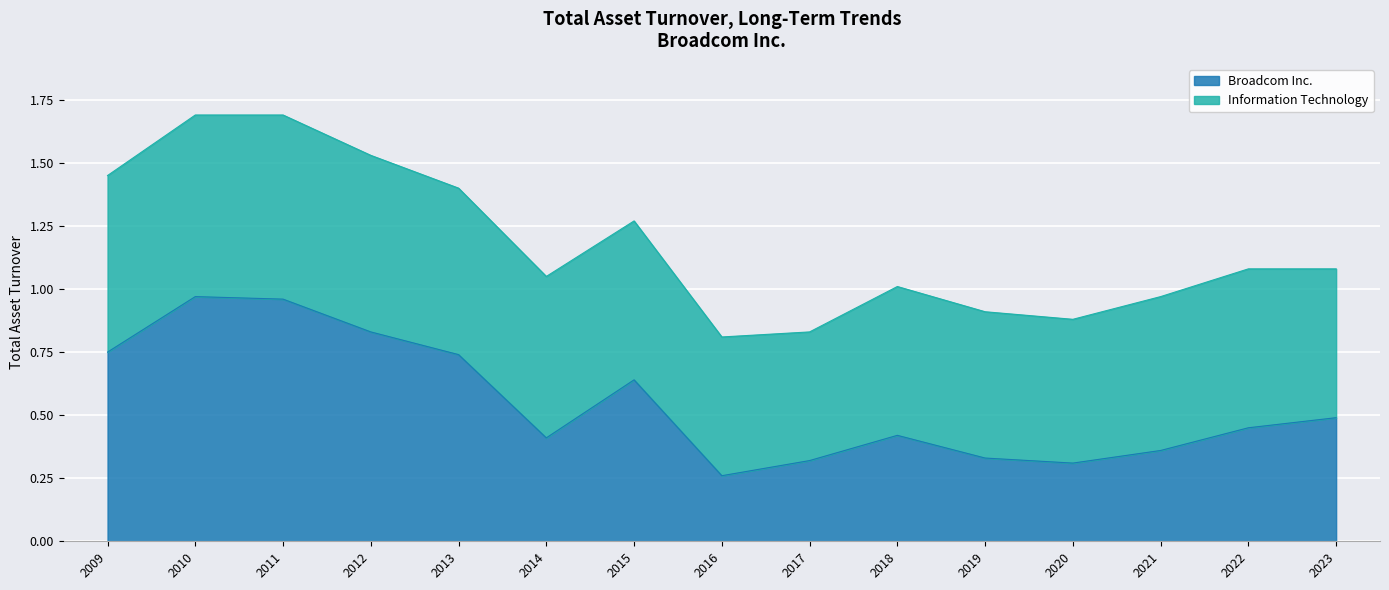

Where is Broadcom Inc. nearest to the value 0?

2016